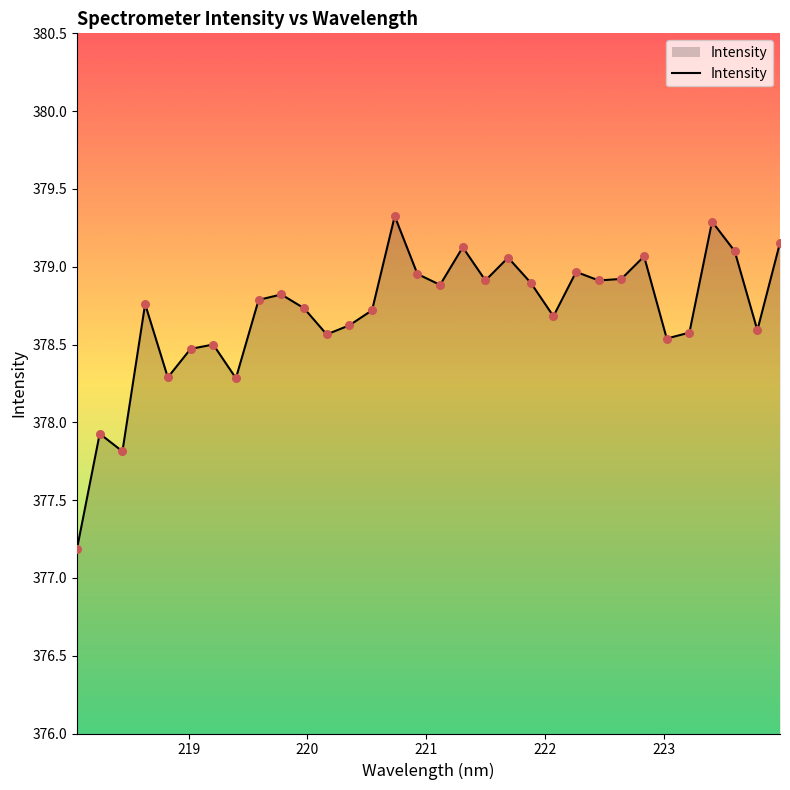

What is the maximum value shown in the chart?

379.3